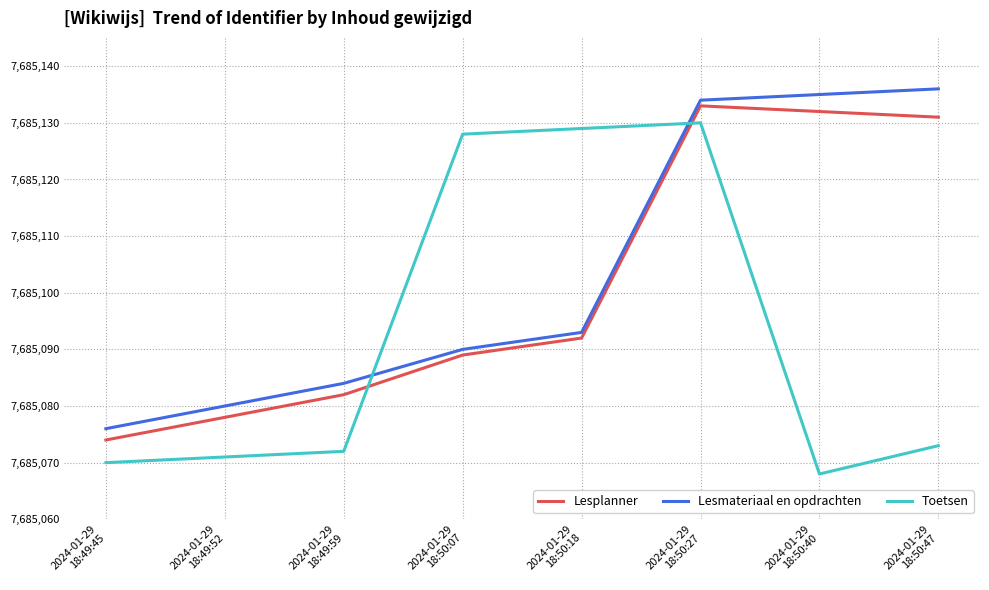

Reading left to right, what are all the values shown in this chart?

Lesplanner: 7685074	7685078	7685082	7685089	7685092	7685133	7685132	7685131
Lesmateriaal en opdrachten: 7685076	7685080	7685084	7685090	7685093	7685134	7685135	7685136
Toetsen: 7685070	7685071	7685072	7685128	7685129	7685130	7685068	7685073